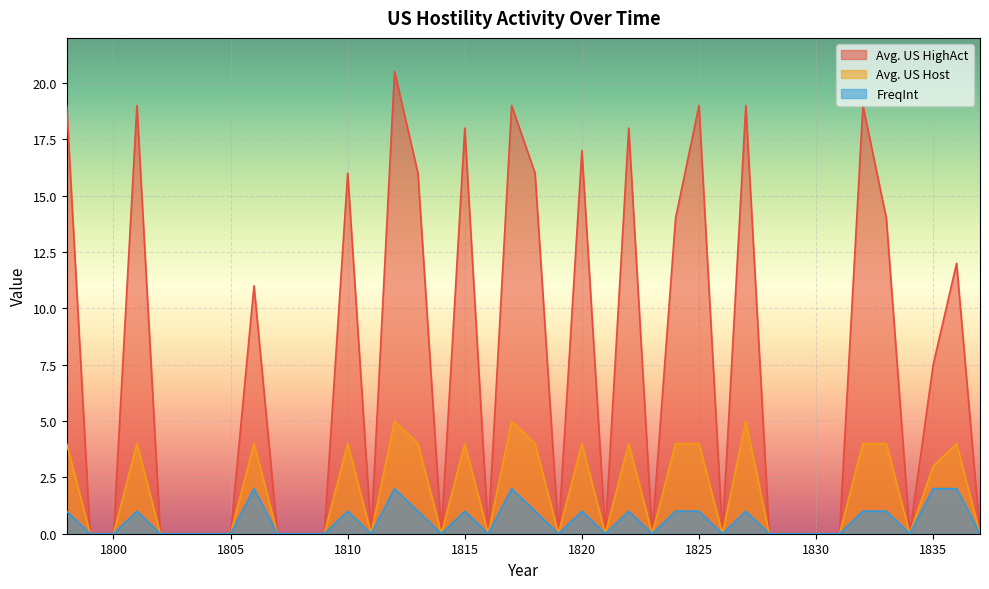

Where is the first local maximum for Avg. US Host?

1801